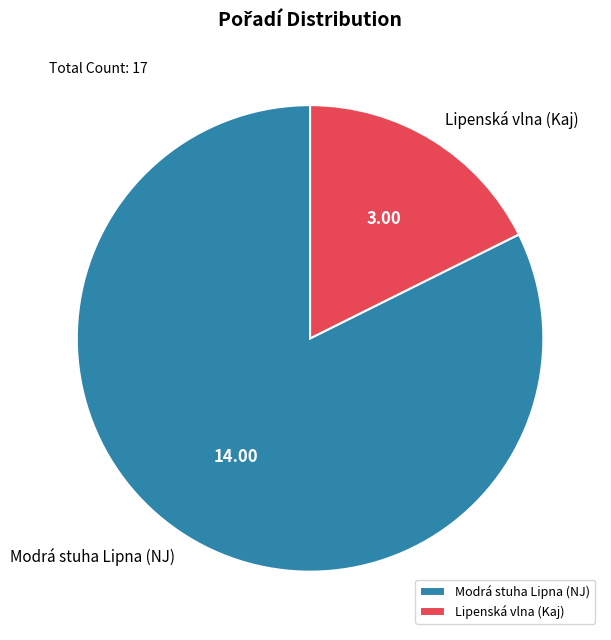

What is the largest slice in the pie chart?

Modrá stuha Lipna (NJ)